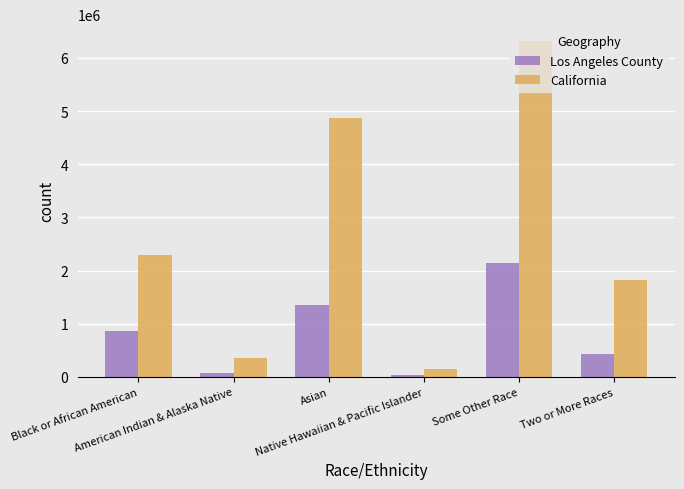

Which series changed the most between Native Hawaiian & Pacific Islander and Two or More Races?

California